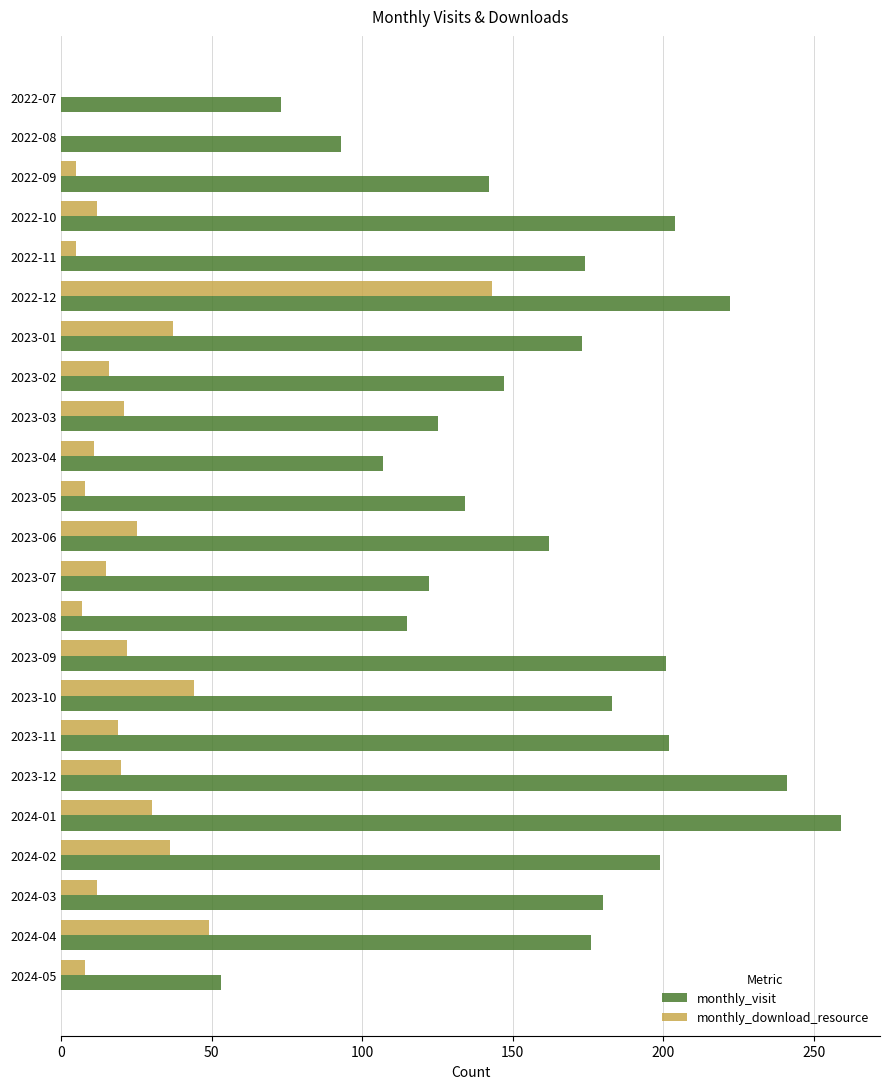

Which series has the largest total across all categories?

monthly_visit